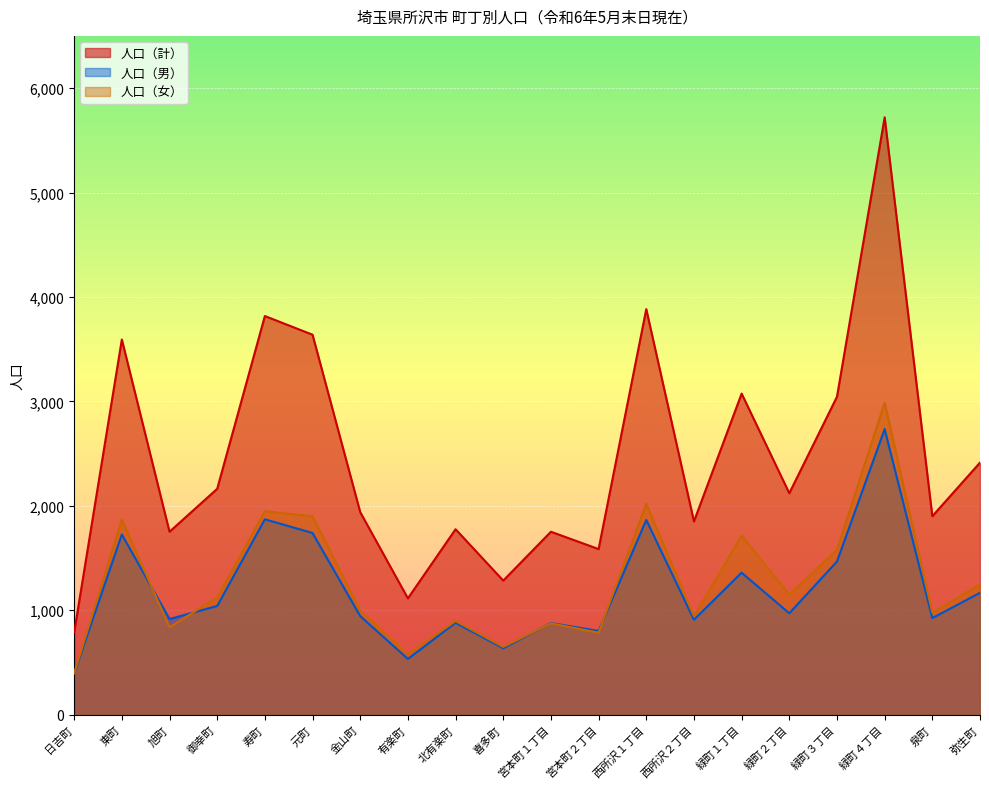

What is the label of the 12th point from the right?

北有楽町